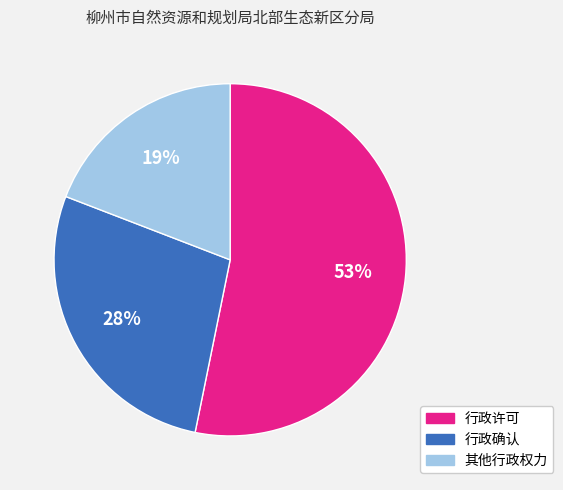

Which category has the biggest portion of the pie?

行政许可